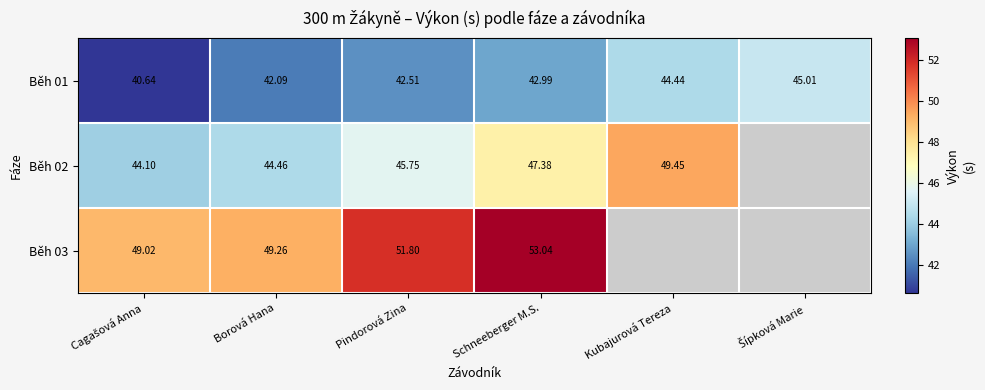

At which label is Běh 01 closest to 42?

Borová Hana